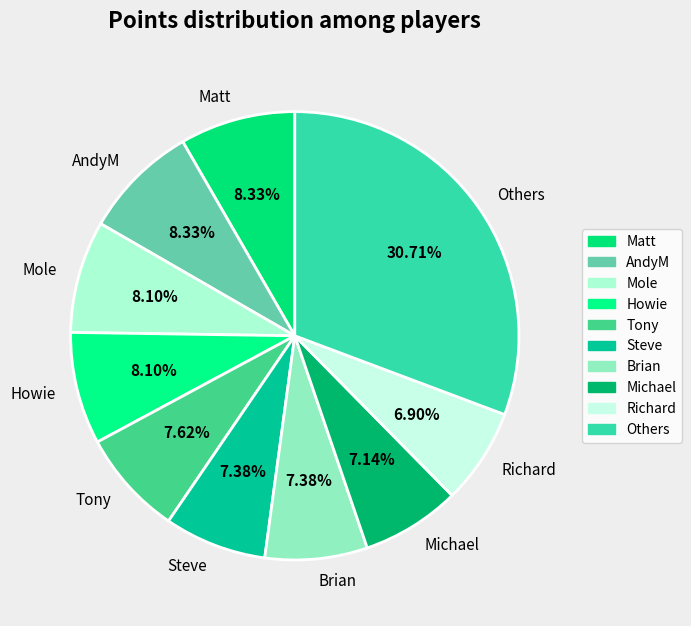

To the nearest percent, what is the average slice percentage?

10%